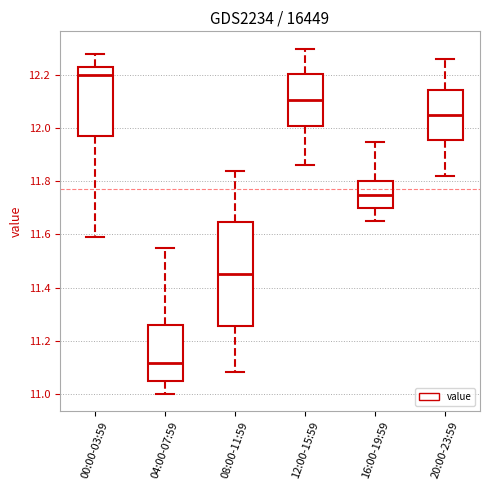

Which box has the highest median line?

00:00-03:59